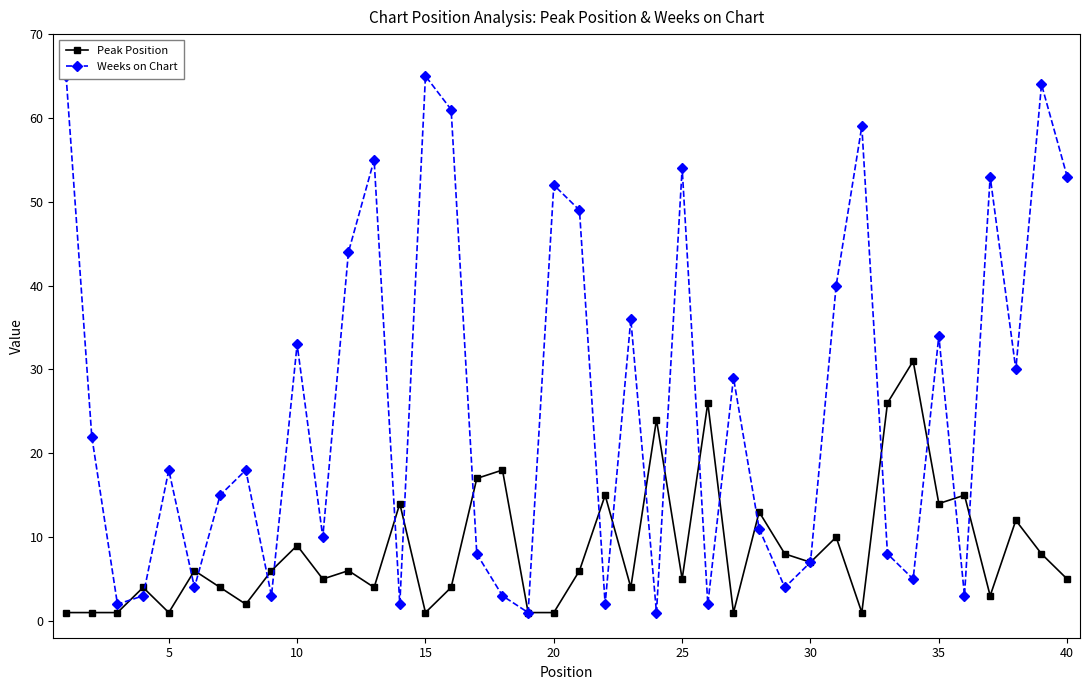

Which series has the widest spread of values?

Weeks on Chart